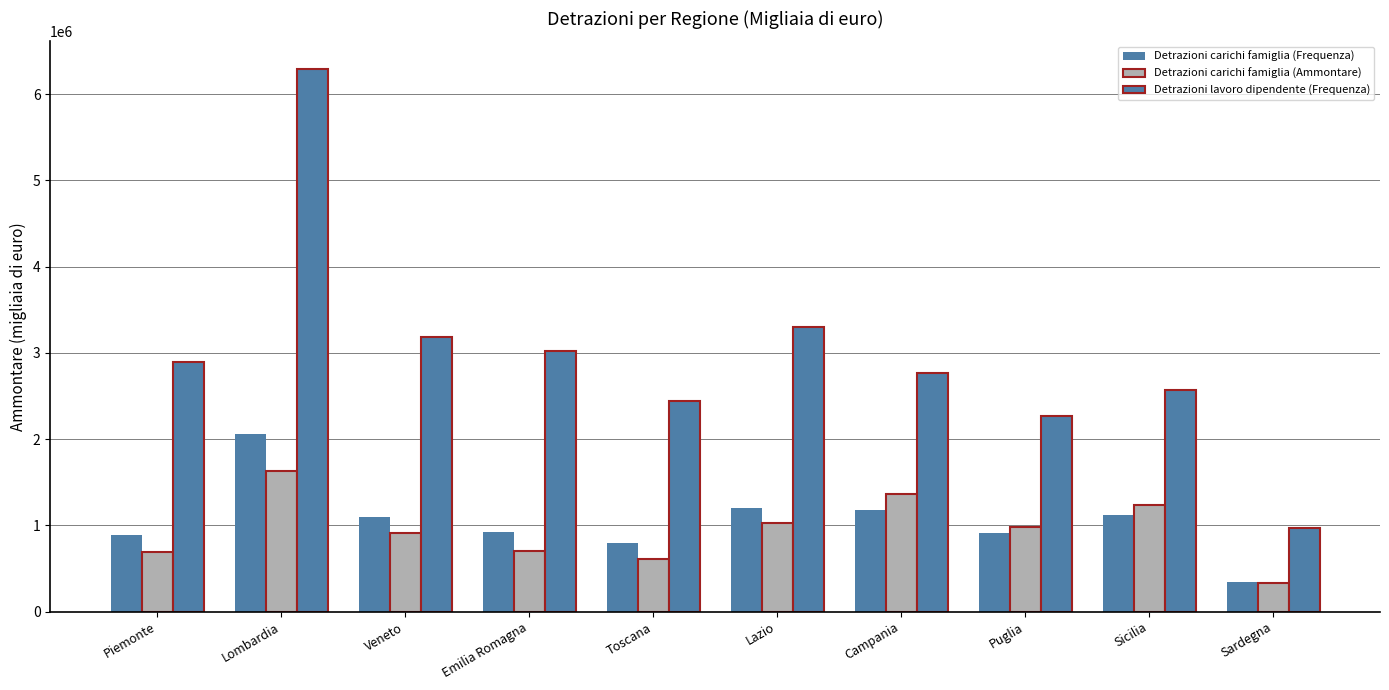

Reading left to right, what are all the values shown in this chart?

Detrazioni carichi famiglia (Frequenza): 889506	2061648	1094927	926399	796785	1205861	1180715	917968	1120857	349079
Detrazioni carichi famiglia (Ammontare): 694836	1633526	917875	706842	609074	1025609	1361213	985305	1231631	333922
Detrazioni lavoro dipendente (Frequenza): 2898349	6296864	3189509	3024889	2447841	3296330	2768890	2263105	2567250	965298